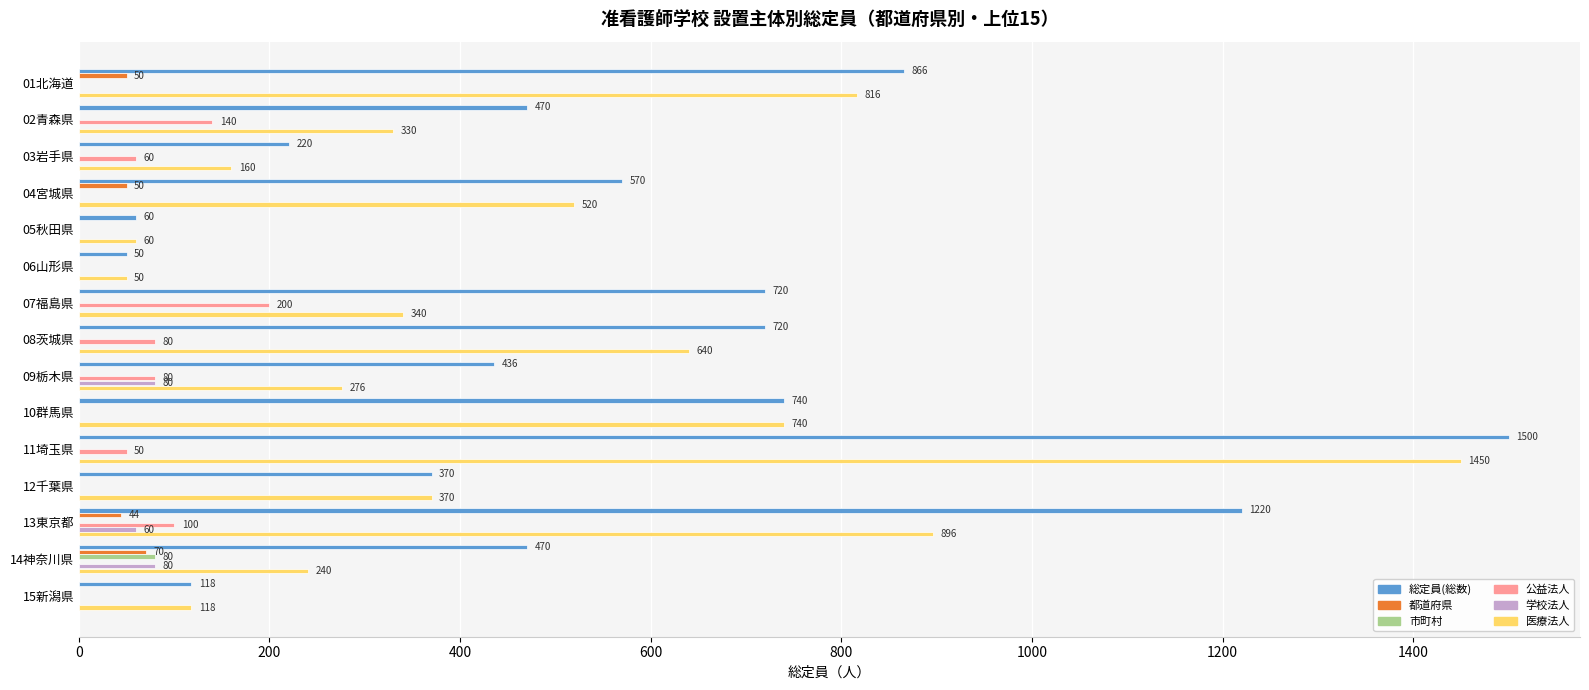

What value does the 学校法人 series have at 14神奈川県, to the nearest 5?

80